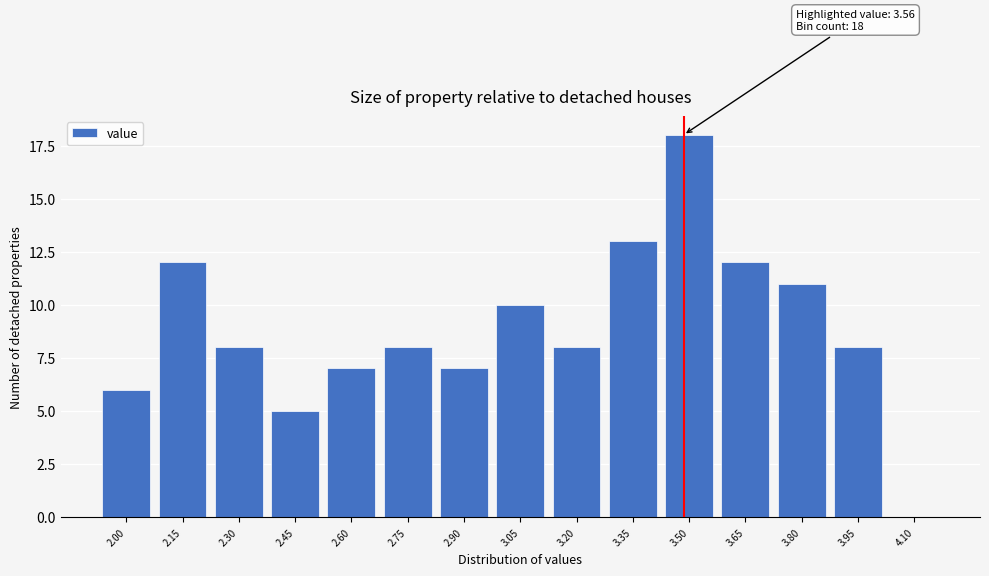

Reading left to right, what are all the values shown in this chart?

2.00=6	2.15=12	2.30=8	2.45=5	2.60=7	2.75=8	2.90=7	3.05=10	3.20=8	3.35=13	3.50=18	3.65=12	3.80=11	3.95=8	4.10=0